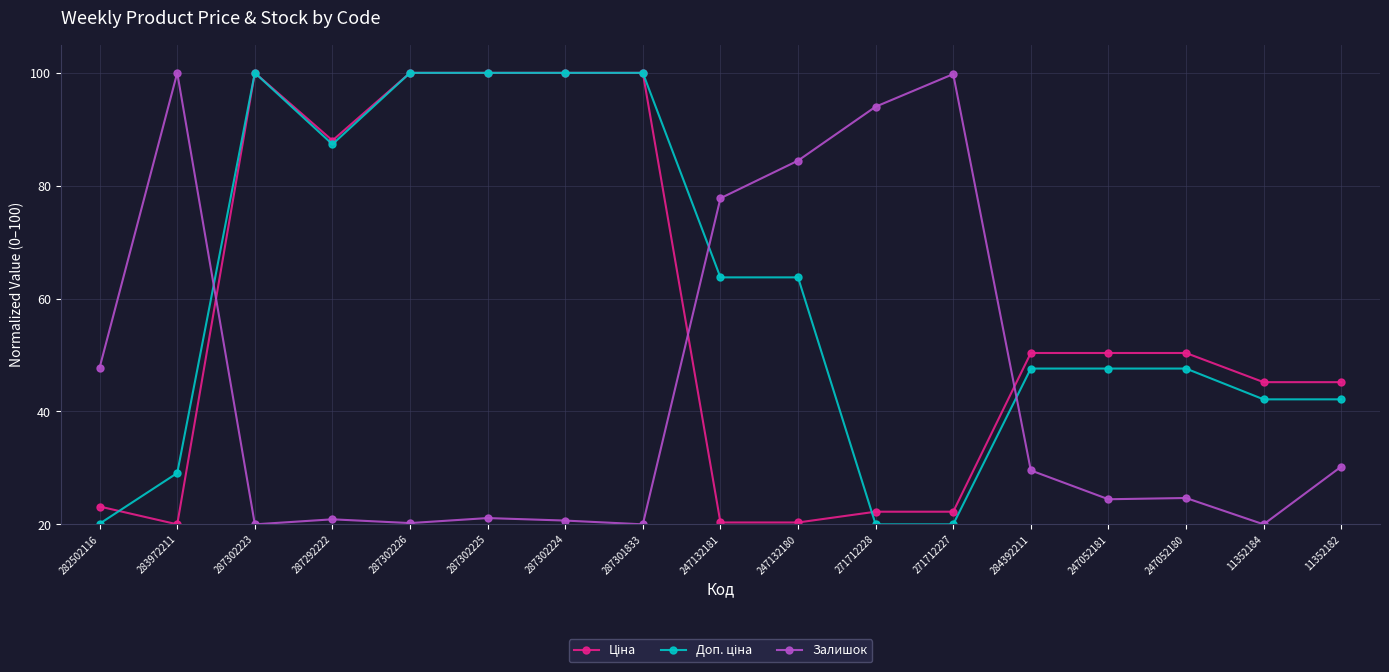

What is the smallest value displayed?

20.0